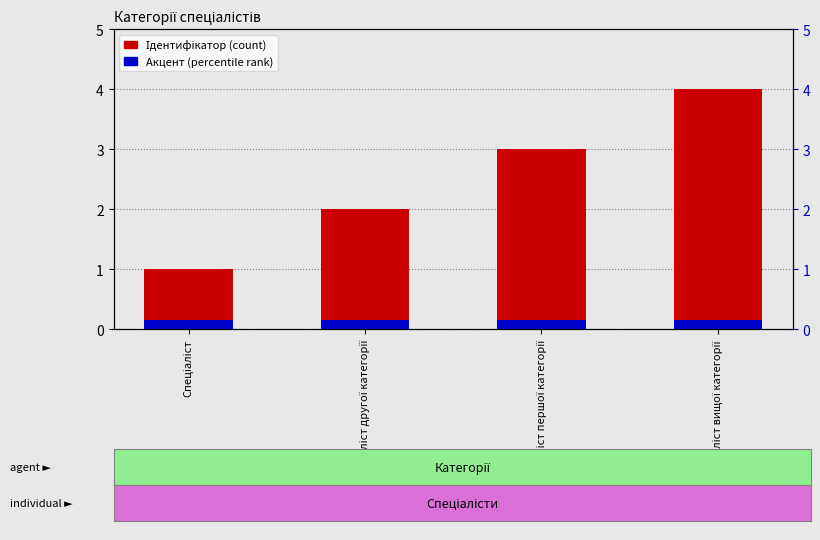

How many groups of bars are there?

4